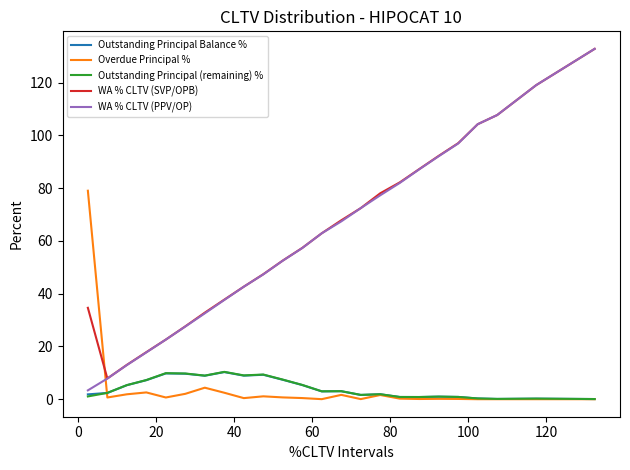

True or false: WA % CLTV (SVP/OPB) and Outstanding Principal (remaining) % cross at least once.

False